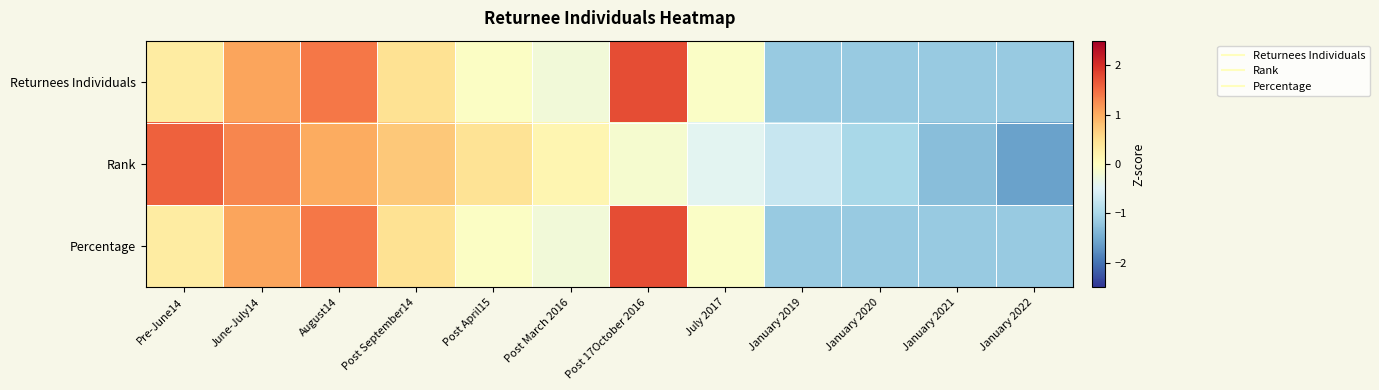

Count the number of categories in the chart.

12